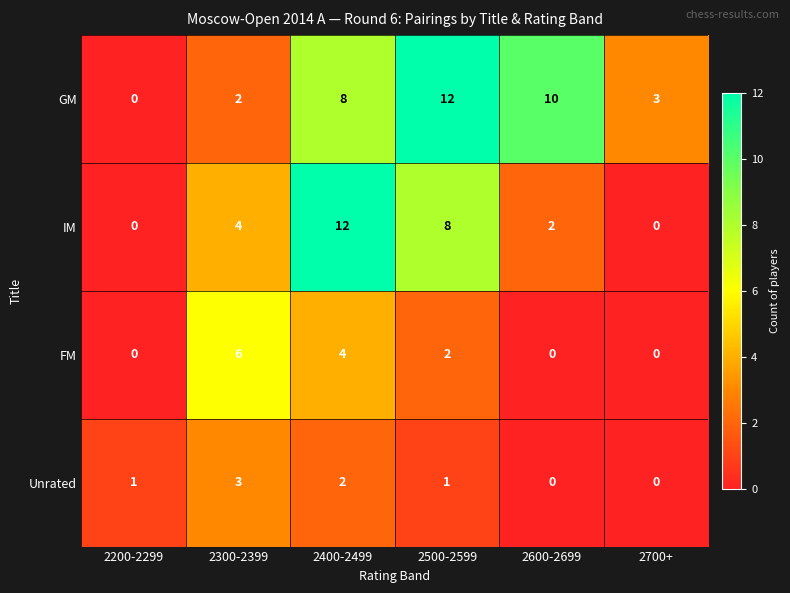

What is the maximum value shown in the chart?

12